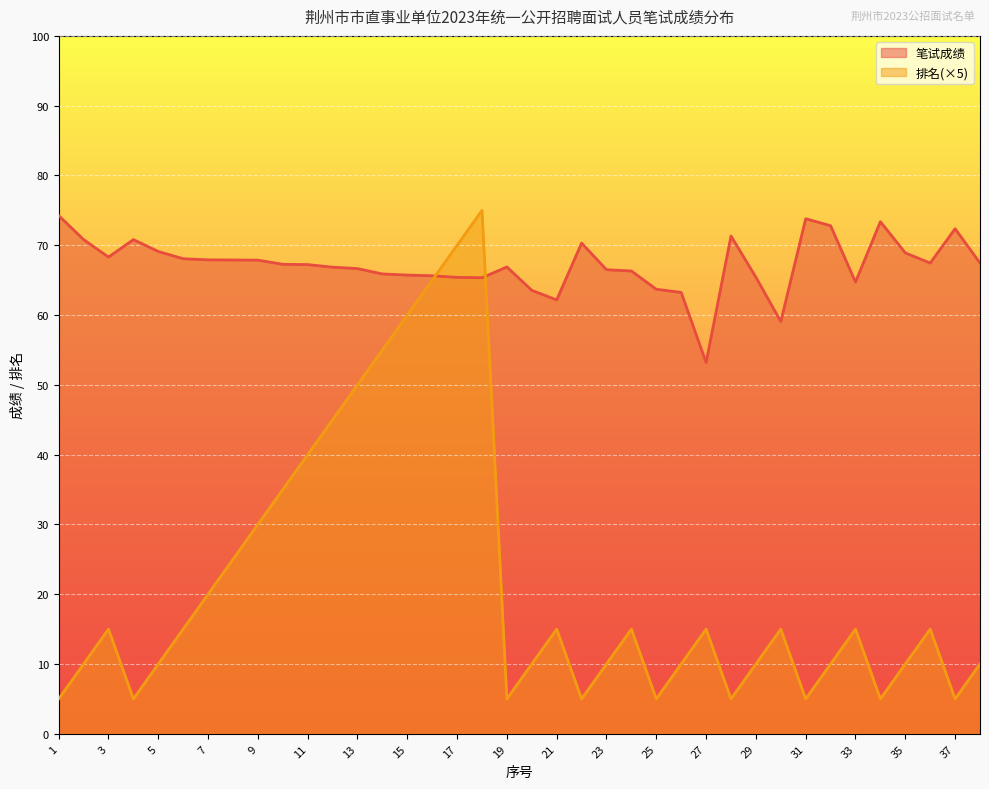

What is the total value across all series at 1?

79.2